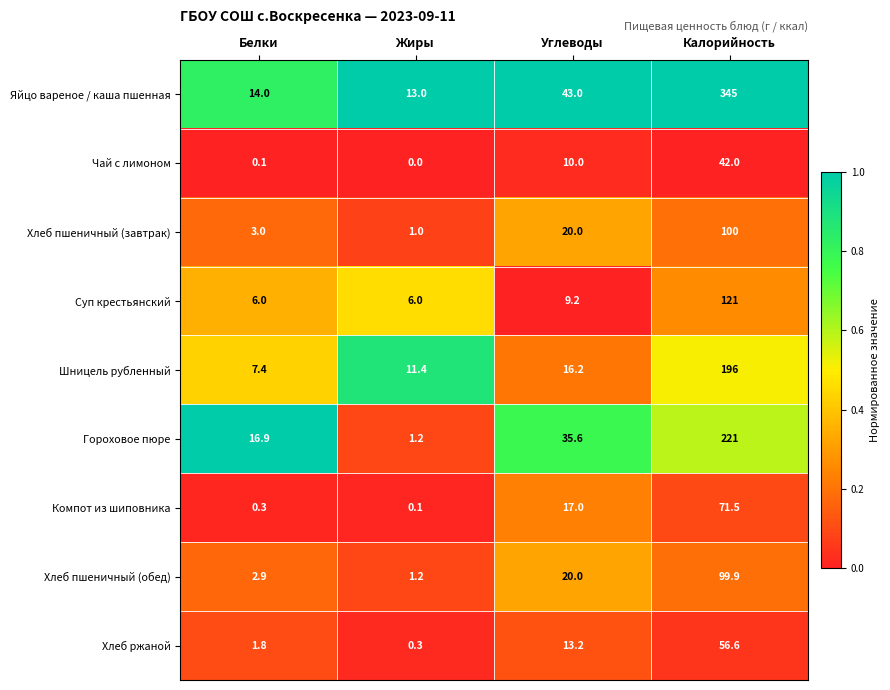

What is the spread (max minus min) of values at Калорийность?

303.0